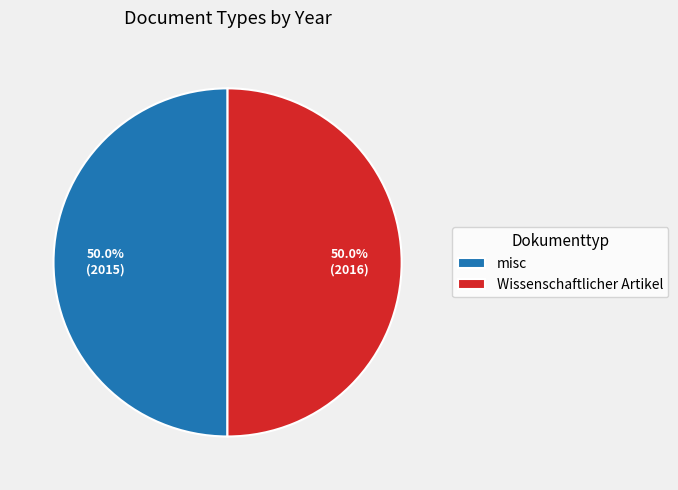

What percentage is the misc slice, to the nearest percent?

50%